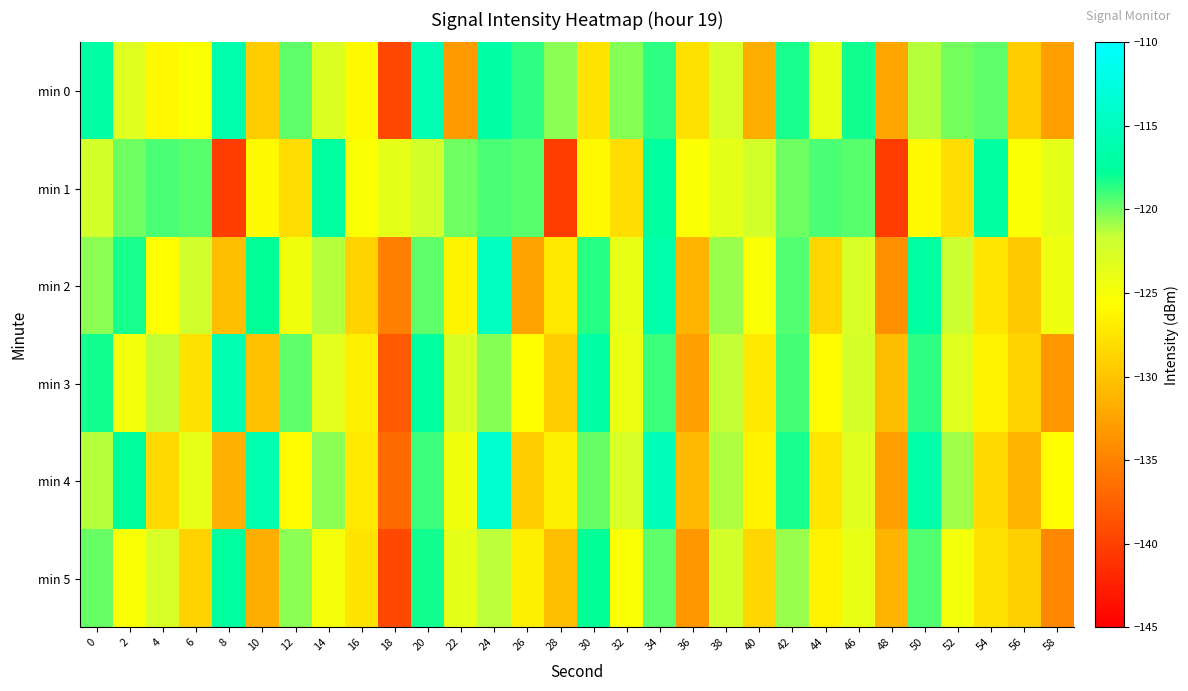

Which series has the largest total across all categories?

min 0